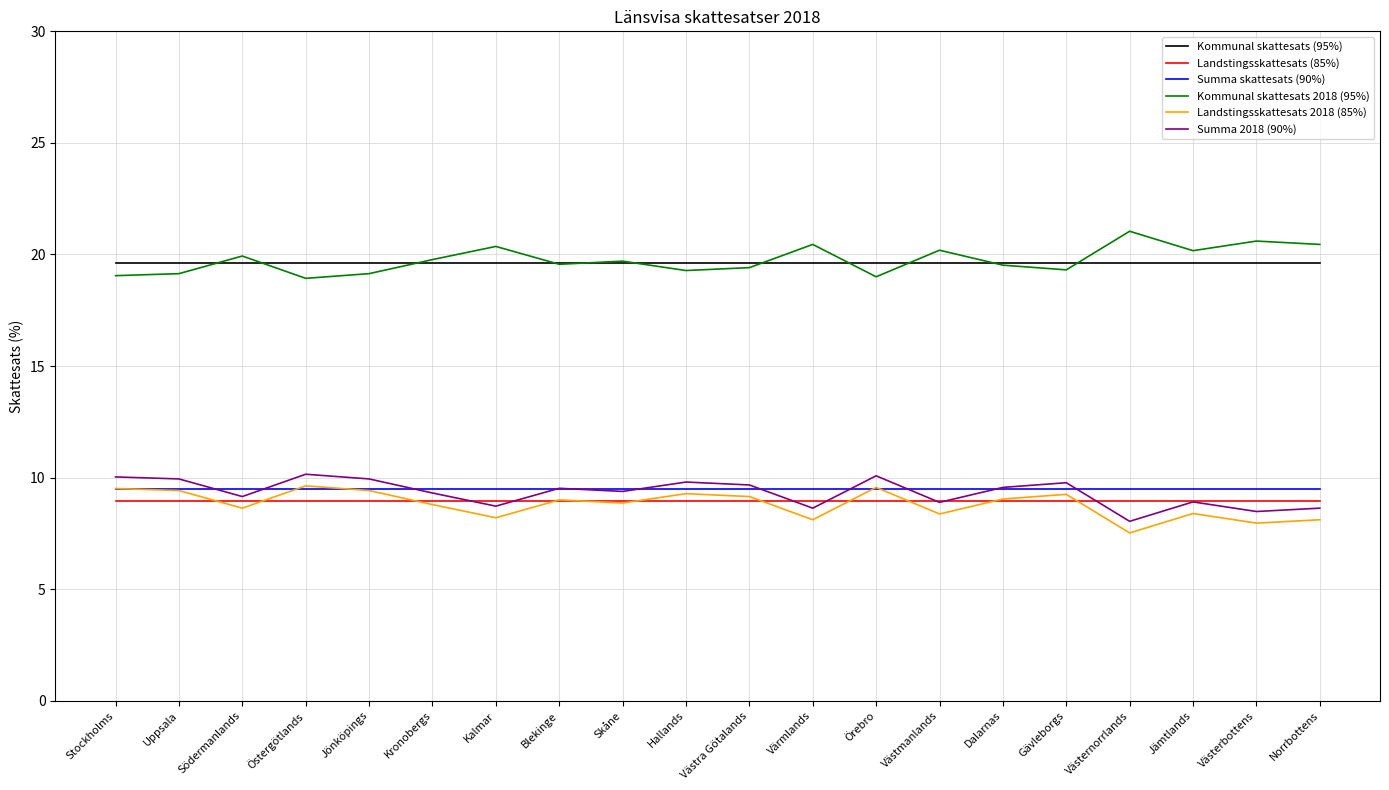

What is the total value across all series at Södermanlands?

75.7